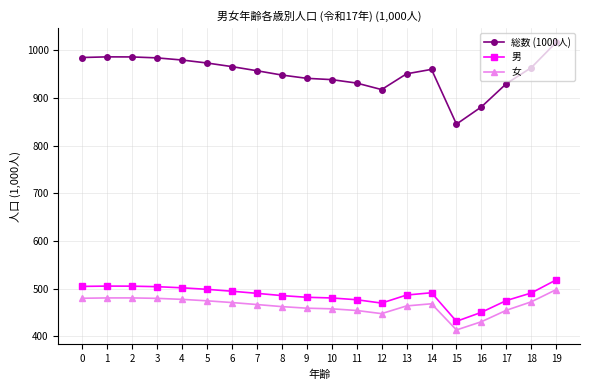

Is the value of 男 at 6 greater than the value of 女 at 17?

Yes